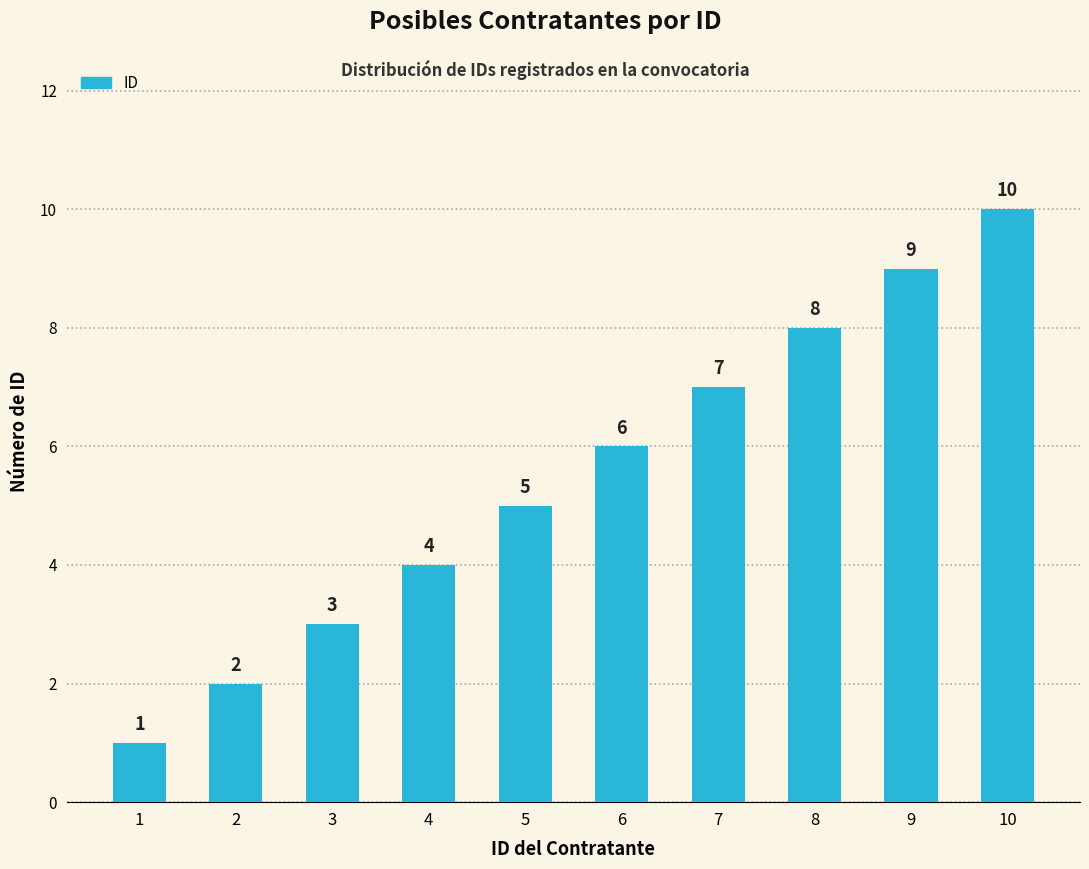

Reading right to left, transcribe all the data shown in this chart.

10	9	8	7	6	5	4	3	2	1